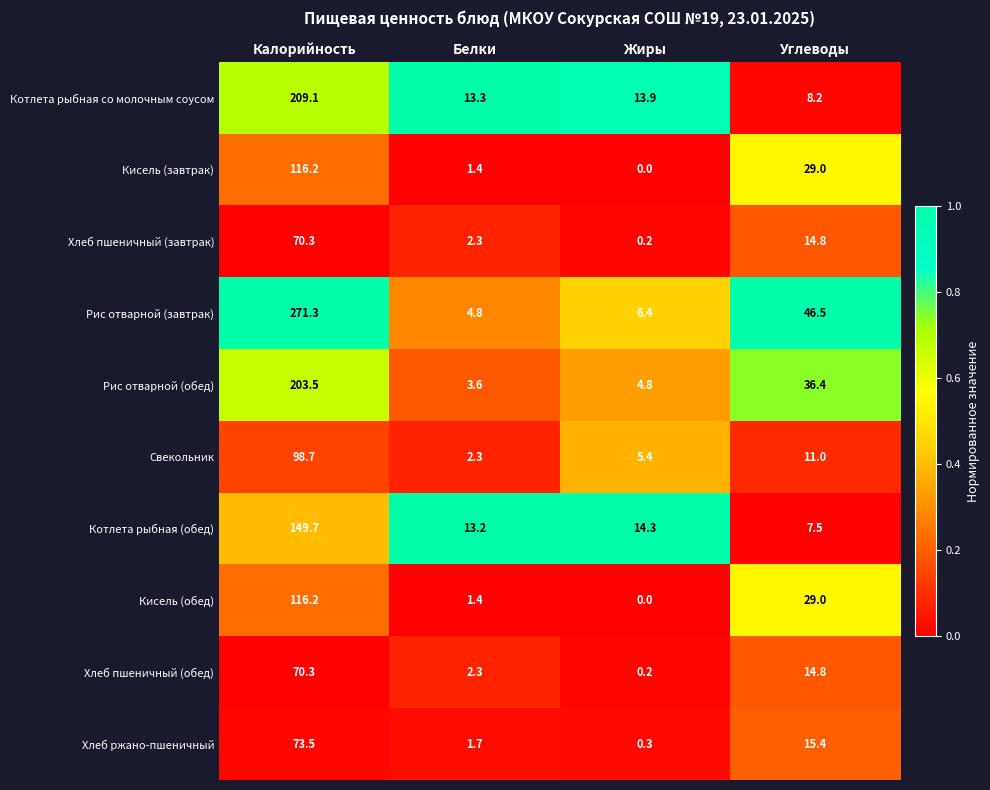

Where does the Свекольник series first go above 11?

Калорийность